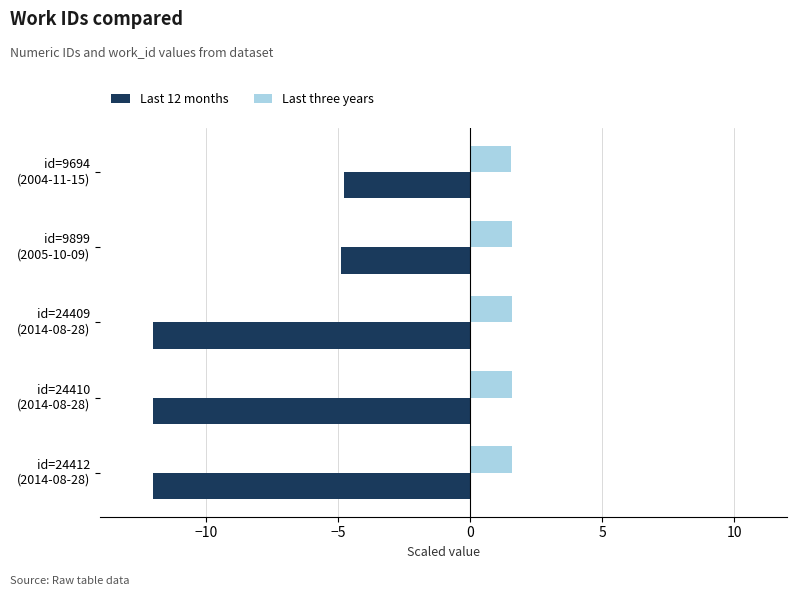

What is the maximum value shown in the chart?

1.6